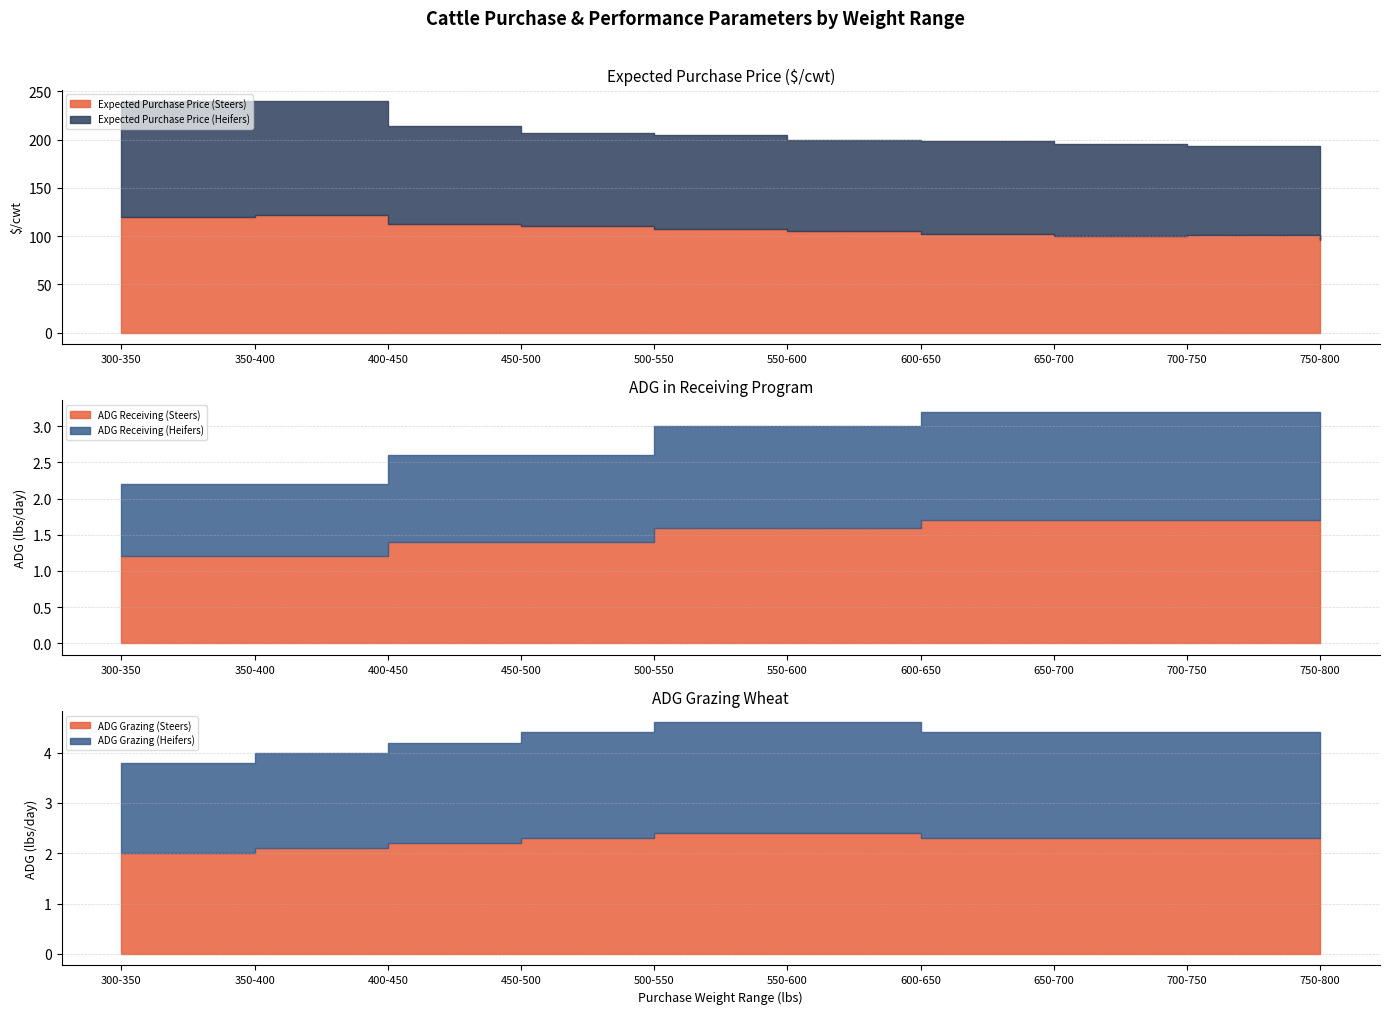

At how many categories does at least one series exceed 24?

10